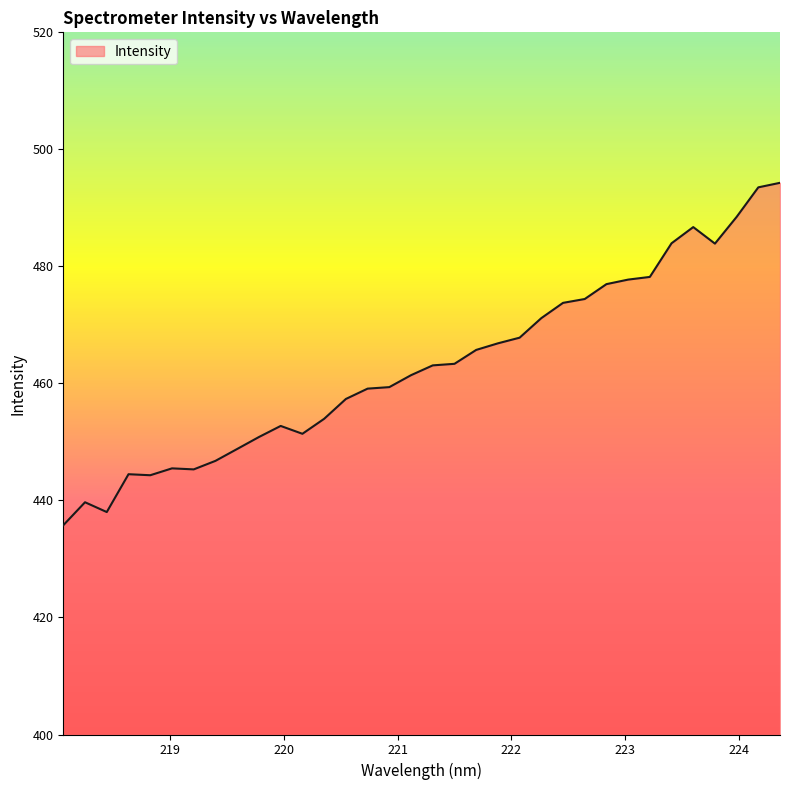

What is the greatest value displayed?

494.3